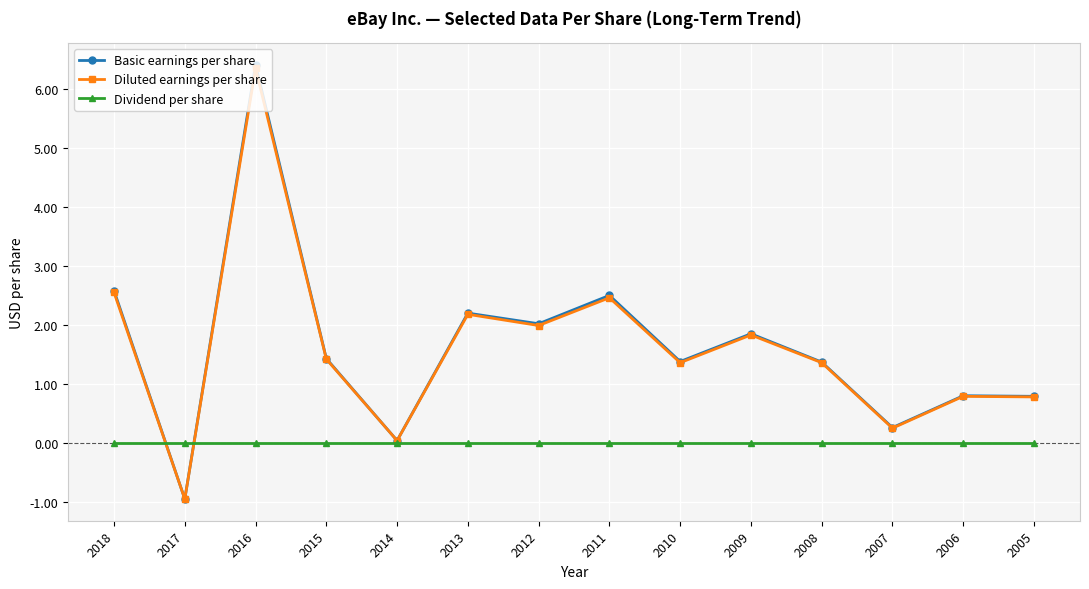

Does the chart have visible grid lines?

Yes